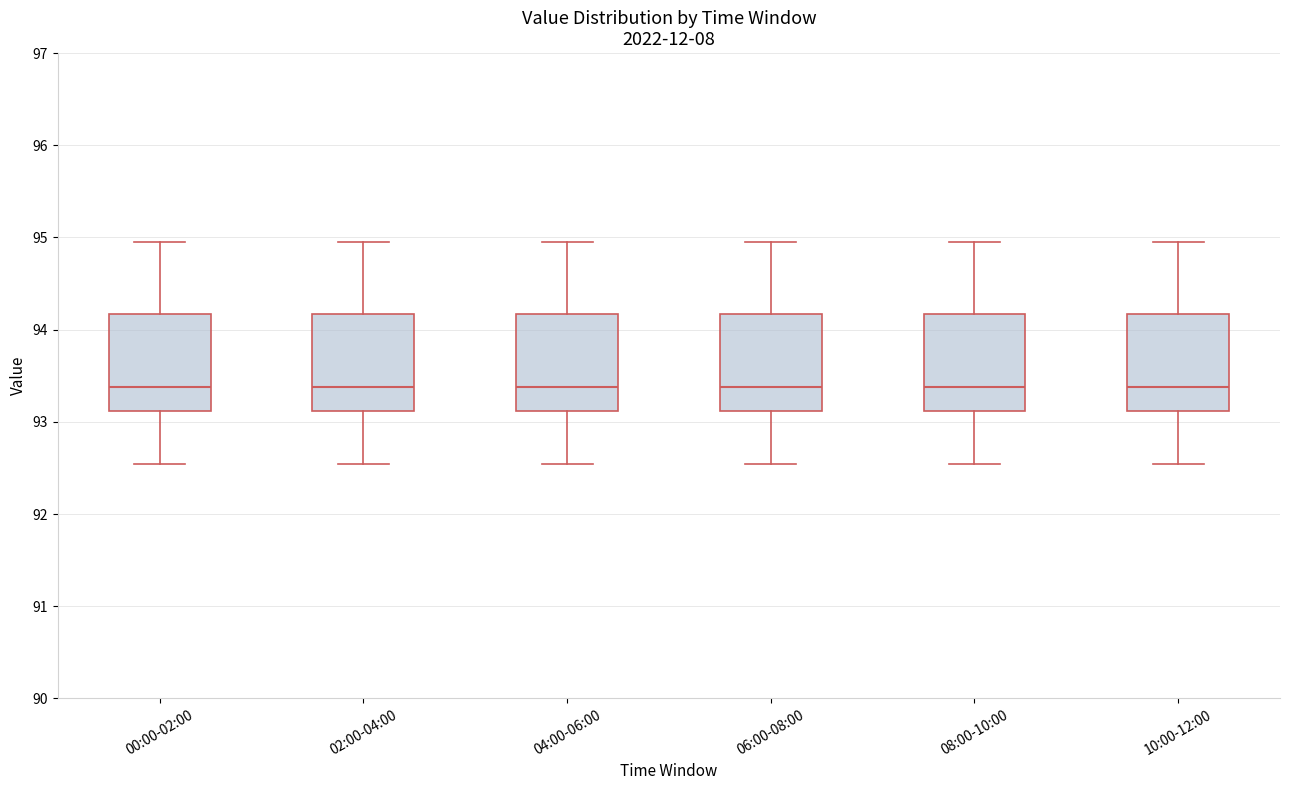

Reading left to right, transcribe this box plot: for each box, give where its median line is, the range the box spans, and where its two whiskers end, as read against the y-axis. The values are not printed on the chart, so give them approximately, as read against the axis.

00:00-02:00: median 93.4, box 93.1 to 94.2, whiskers 92.5 to 95.0
02:00-04:00: median 93.4, box 93.1 to 94.2, whiskers 92.5 to 95.0
04:00-06:00: median 93.4, box 93.1 to 94.2, whiskers 92.5 to 95.0
06:00-08:00: median 93.4, box 93.1 to 94.2, whiskers 92.5 to 95.0
08:00-10:00: median 93.4, box 93.1 to 94.2, whiskers 92.5 to 95.0
10:00-12:00: median 93.4, box 93.1 to 94.2, whiskers 92.5 to 95.0